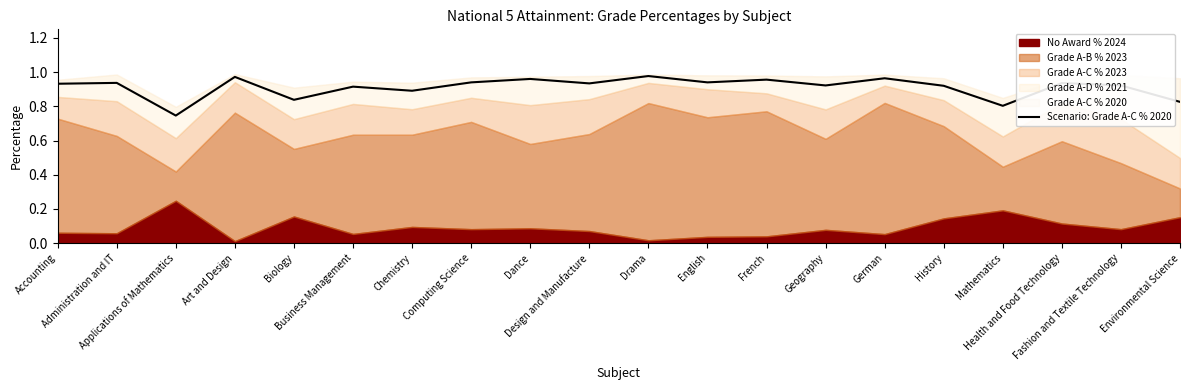

What is the change in value from Mathematics to Health and Food Technology?

+0.1